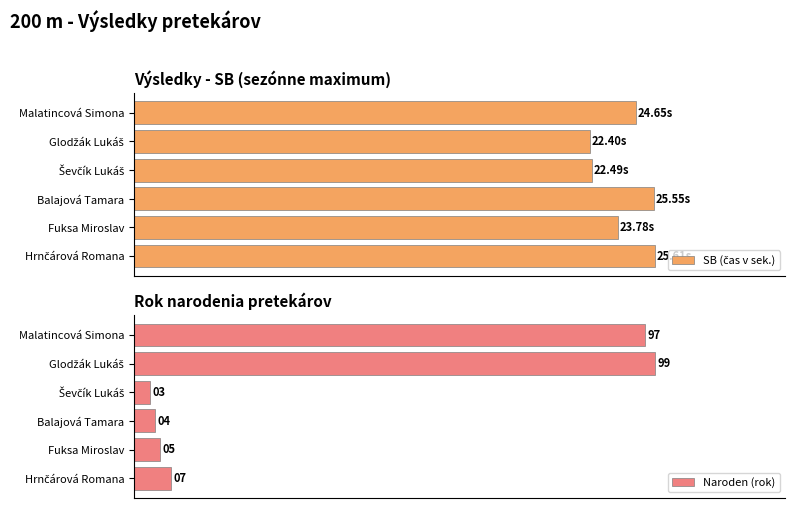

List the series in order of their peak value, highest first.

Naroden (rok), SB (čas v sek.)